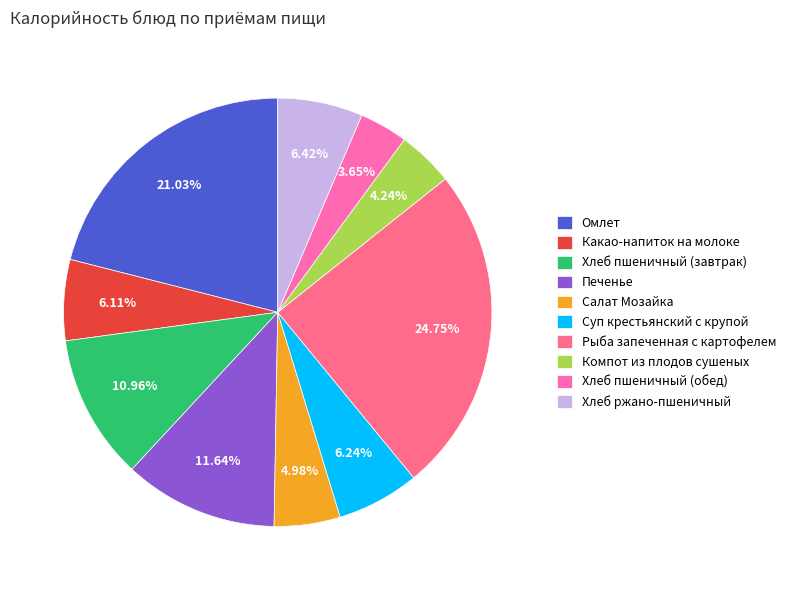

To the nearest percent, what percentage of the pie is Хлеб ржано-пшеничный?

6%